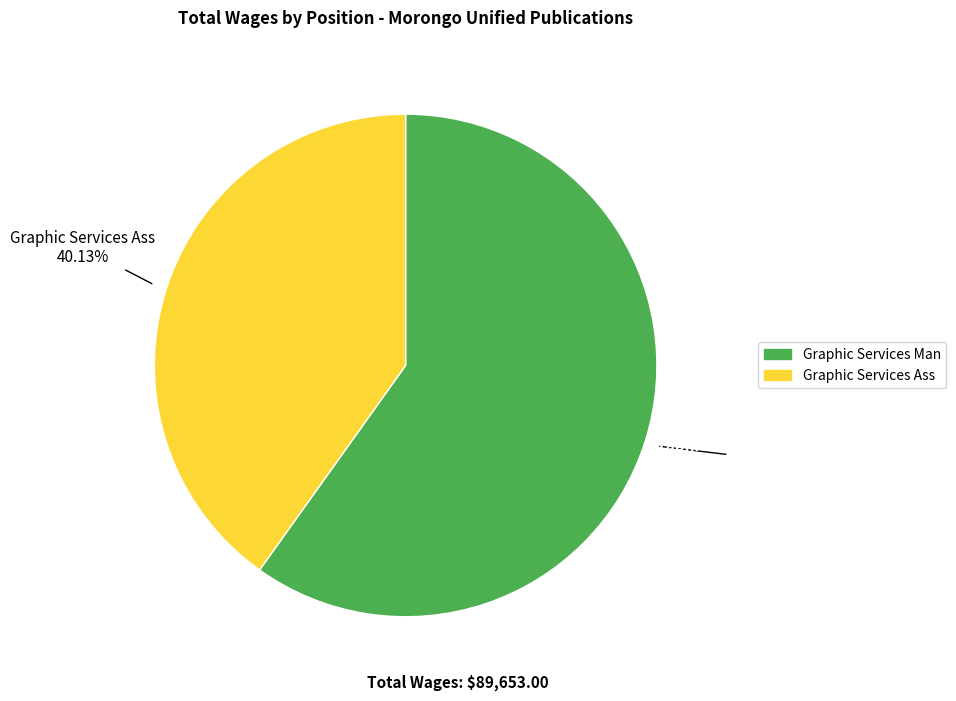

What percentage is the Graphic Services Ass slice, to the nearest percent?

40%